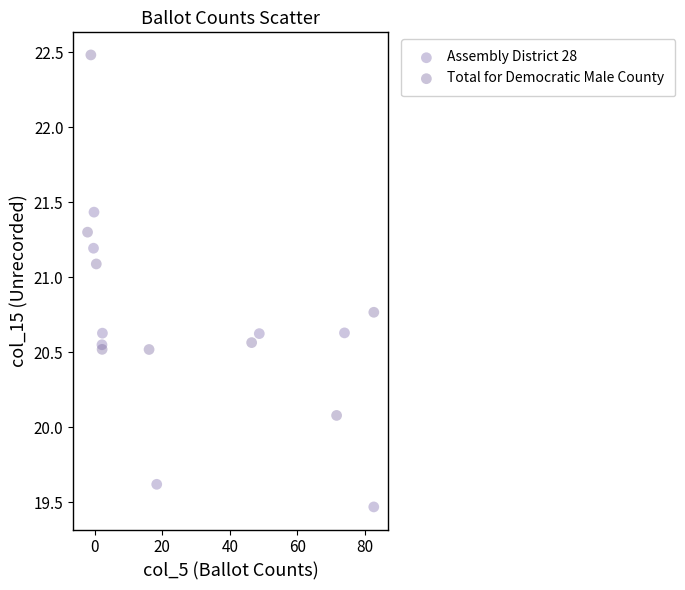

Which series contains the highest Y value?

Total for Democratic Male County